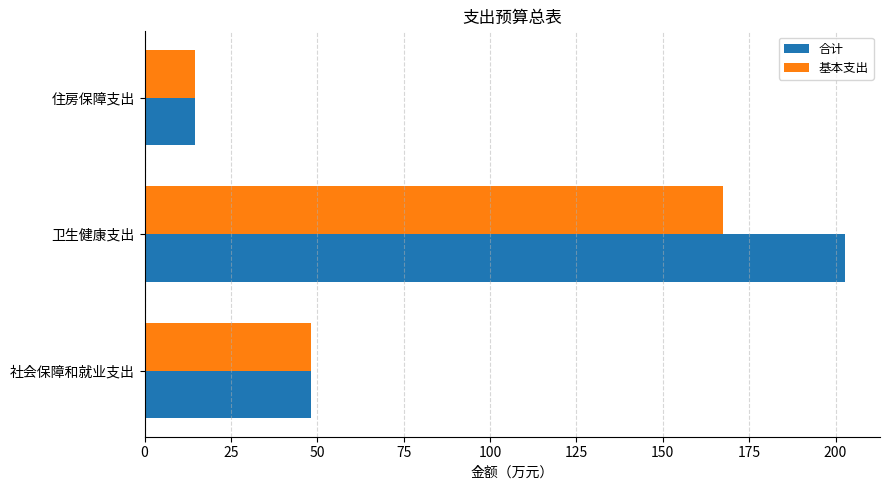

Which category has the highest value in the 基本支出 series?

卫生健康支出